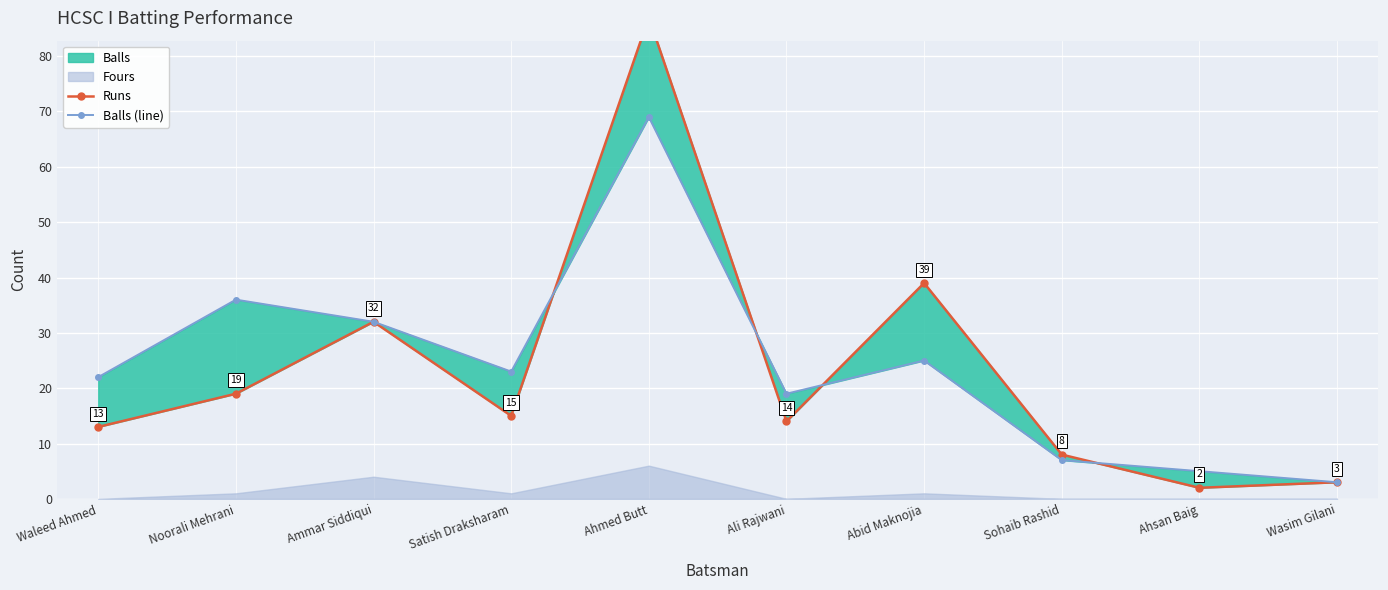

What is the greatest value displayed?

87